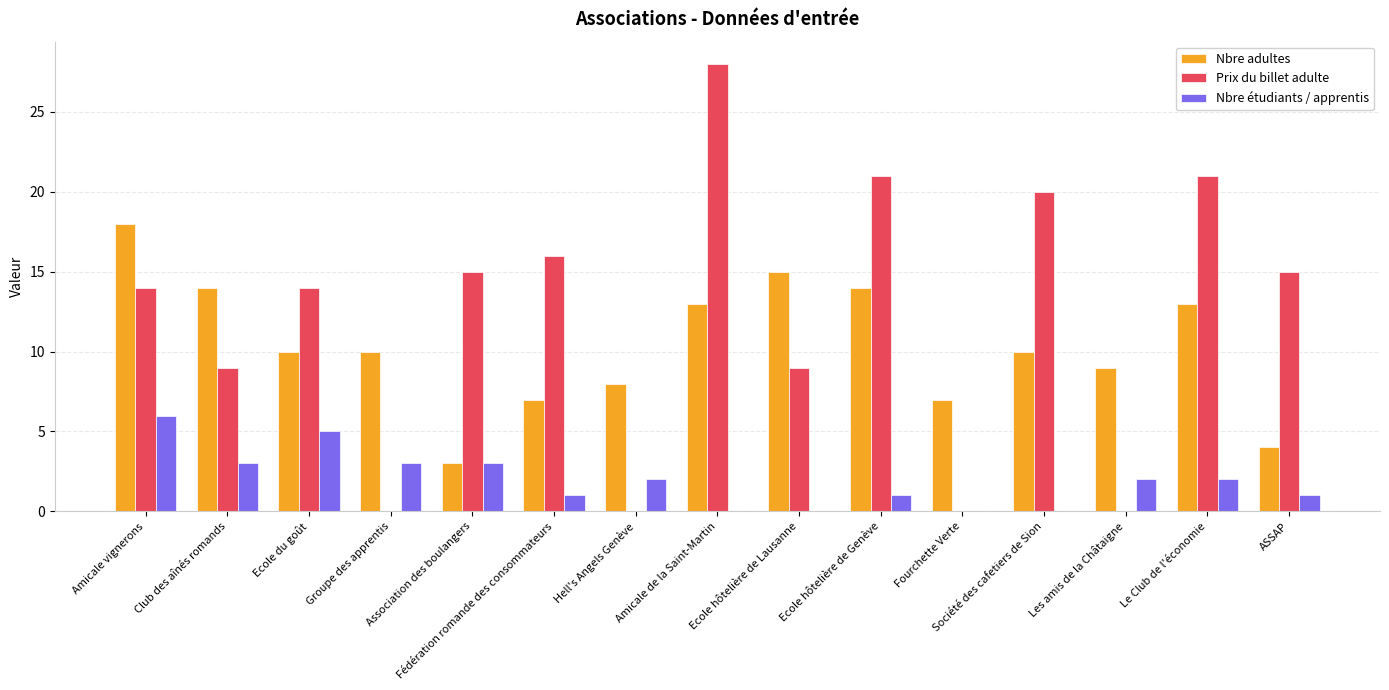

What is the difference between the Prix du billet adulte values at Club des aînés romands and Fédération romande des consommateurs?

7